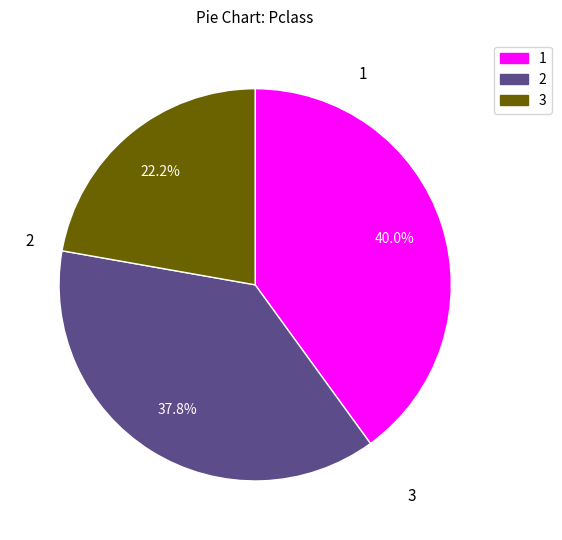

How many slices are in this pie chart?

3